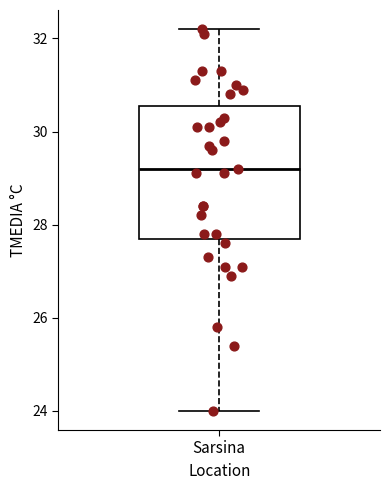

Read this box plot against the y-axis: the position of the median line, the range covered by the box, and the ends of both whiskers. The values are not printed on the chart, so give them approximately, as read against the axis.

median 29.2, box 27.8 to 30.6, whiskers 24.0 to 32.2